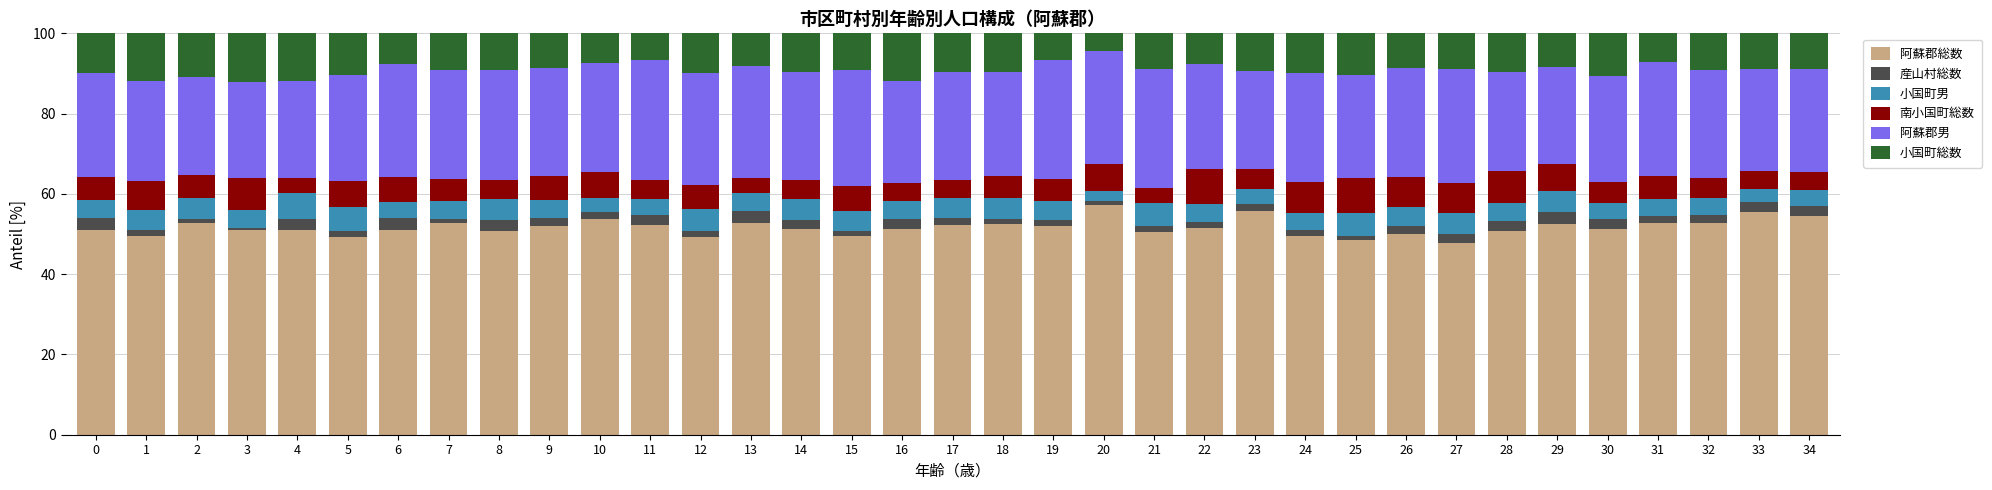

The 阿蘇郡総数 series shows 52.4 at 29. True or false?

True